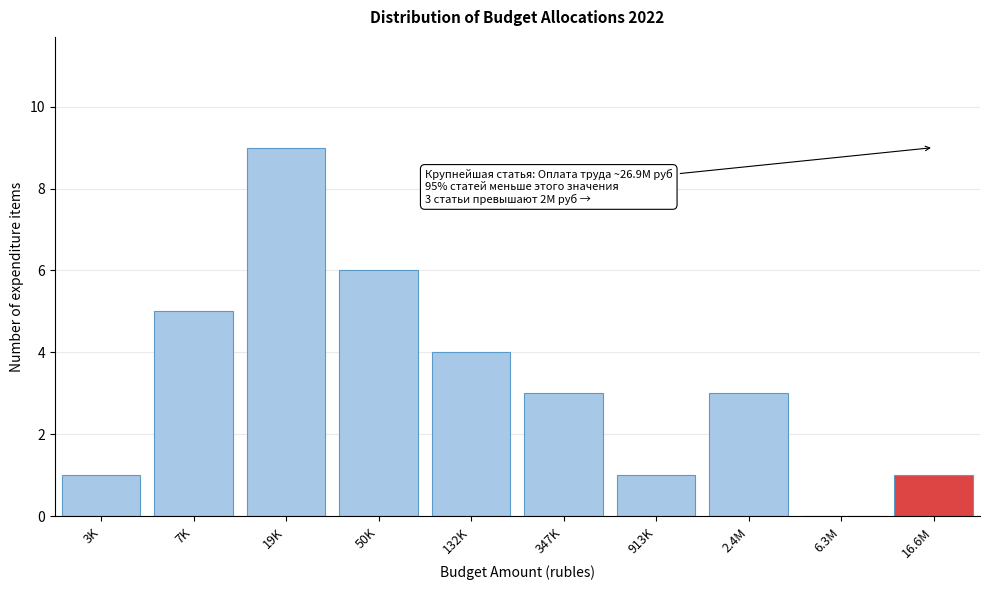

Reading left to right, extract all data points from this chart.

3K=1	7K=5	19K=9	50K=6	132K=4	347K=3	913K=1	2.4M=3	6.3M=0	16.6M=1